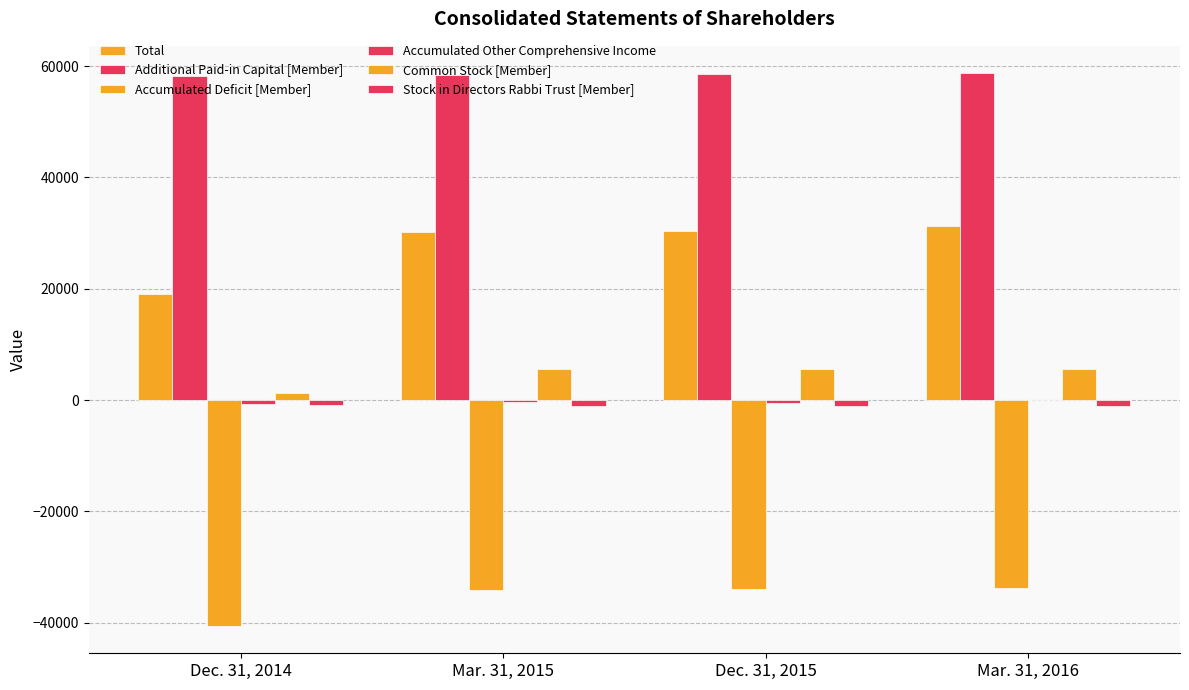

Reading left to right, extract all data points from this chart.

Total: 19058	30255	30359	31267
Additional Paid-in Capital [Member]: 58188	58325	58497	58664
Accumulated Deficit [Member]: -40539	-34088	-33948	-33724
Accumulated Other Comprehensive Income: -721	-290	-507	10
Common Stock [Member]: 1339	5553	5562	5562
Stock in Directors Rabbi Trust [Member]: -878	-1034	-1034	-1034